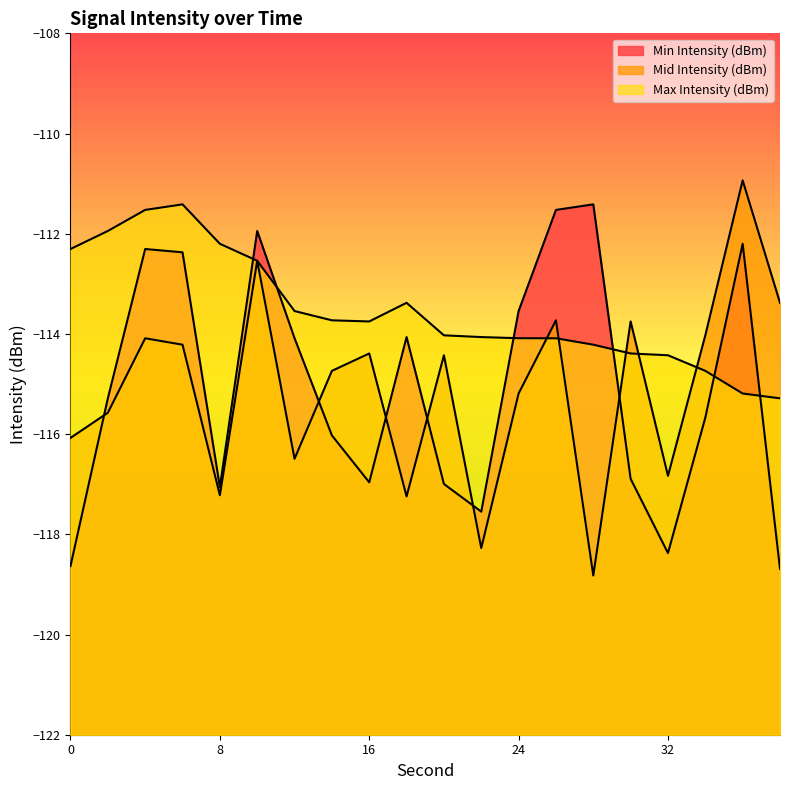

What are all the series names shown in the legend?

Min Intensity (dBm), Mid Intensity (dBm), Max Intensity (dBm)